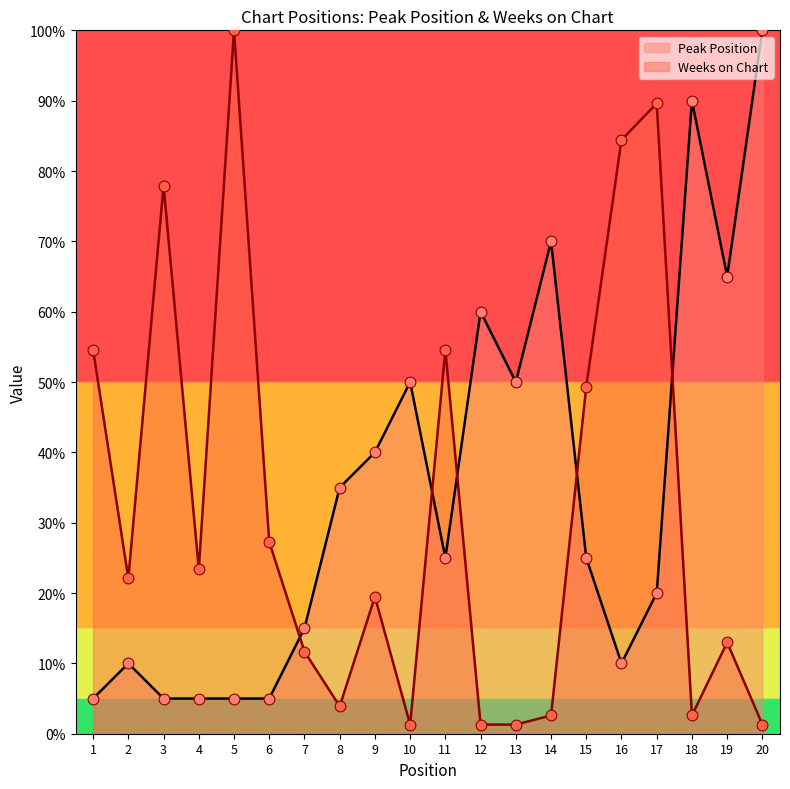

What is the total value across all series at 8?

38.9